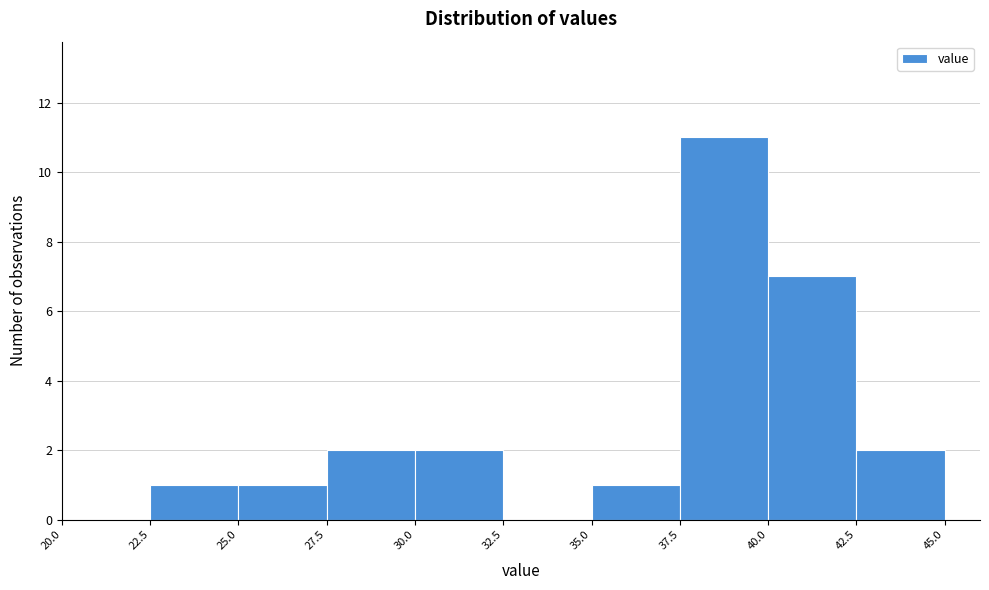

Reading left to right, transcribe this chart: for each bar, give the range it covers on the x-axis and its height. The values are not printed on the chart, so give them approximately, as read against the axis.

20.0 to 22.5: 0
22.5 to 25.0: 1
25.0 to 27.5: 1
27.5 to 30.0: 2
30.0 to 32.5: 2
32.5 to 35.0: 0
35.0 to 37.5: 1
37.5 to 40.0: 11
40.0 to 42.5: 7
42.5 to 45.0: 2